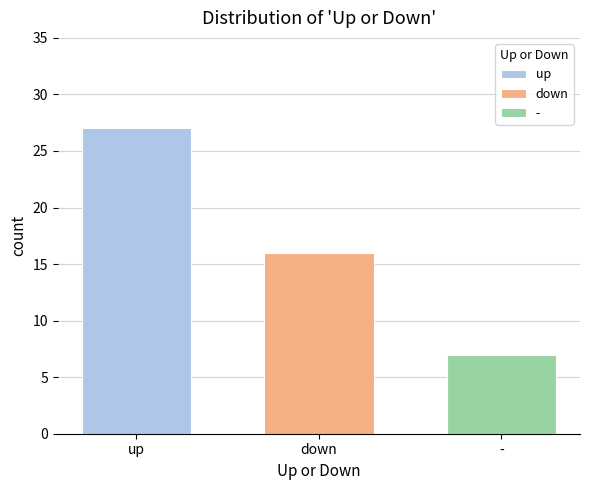

How many series are shown in this chart?

3